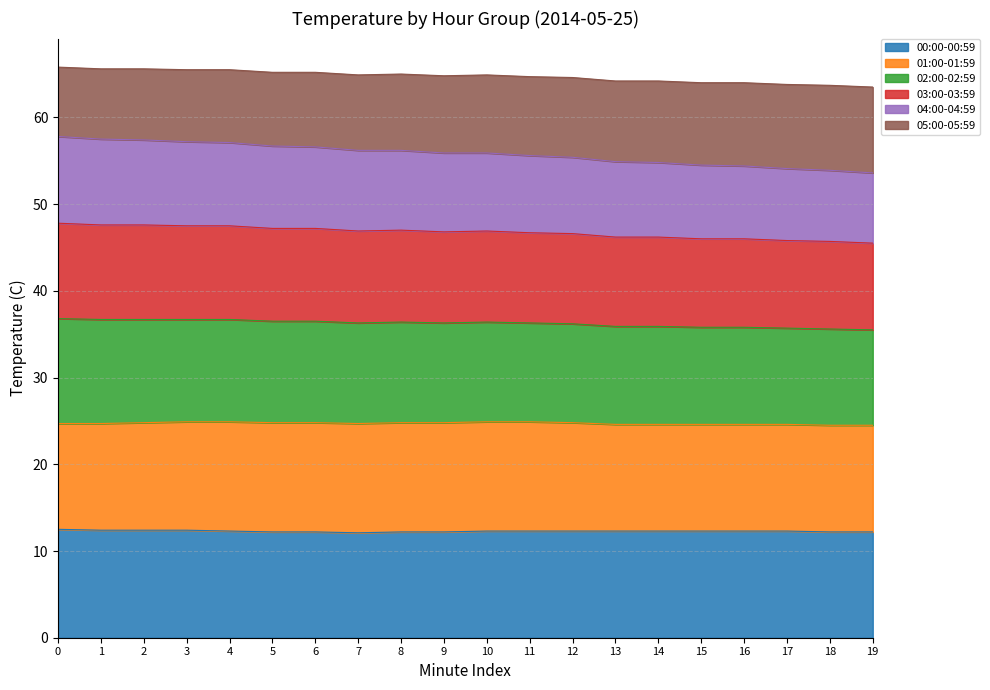

What is the maximum value for 03:00-03:59?

47.8